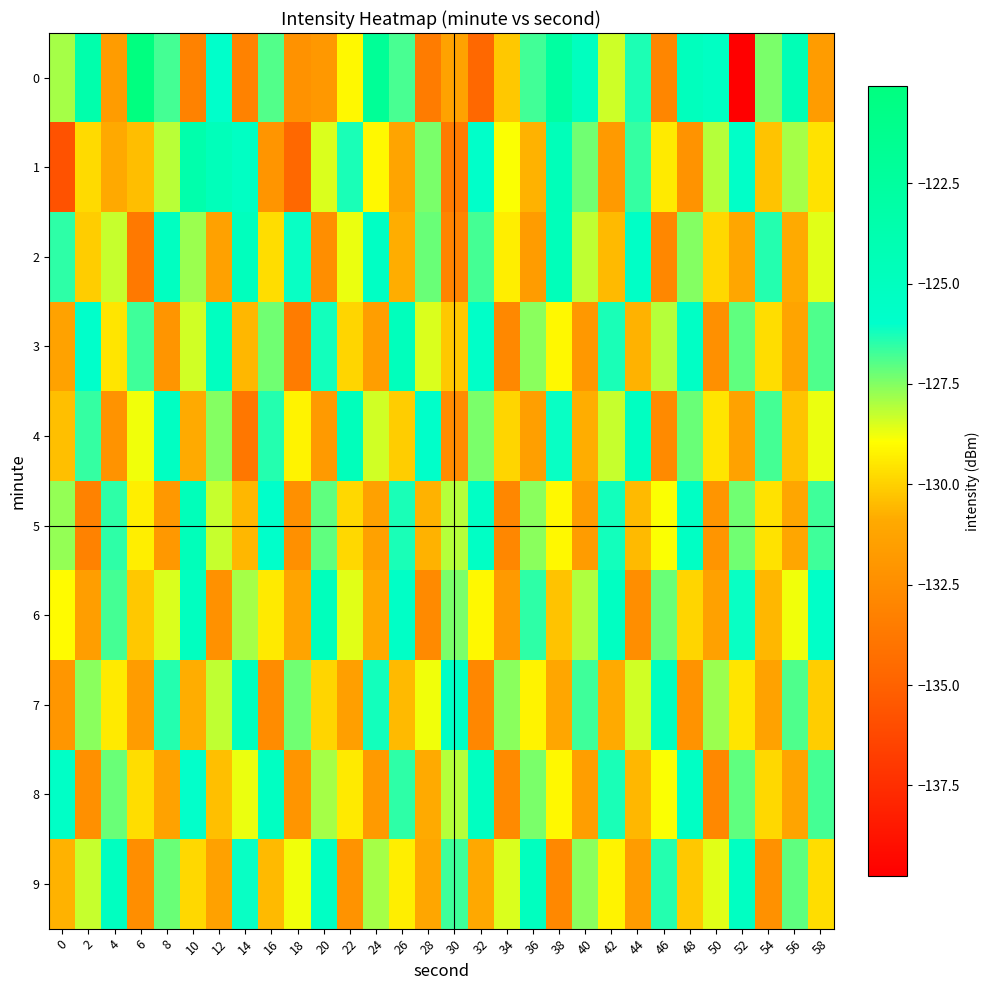

Between 24 and 38, which is larger?

24